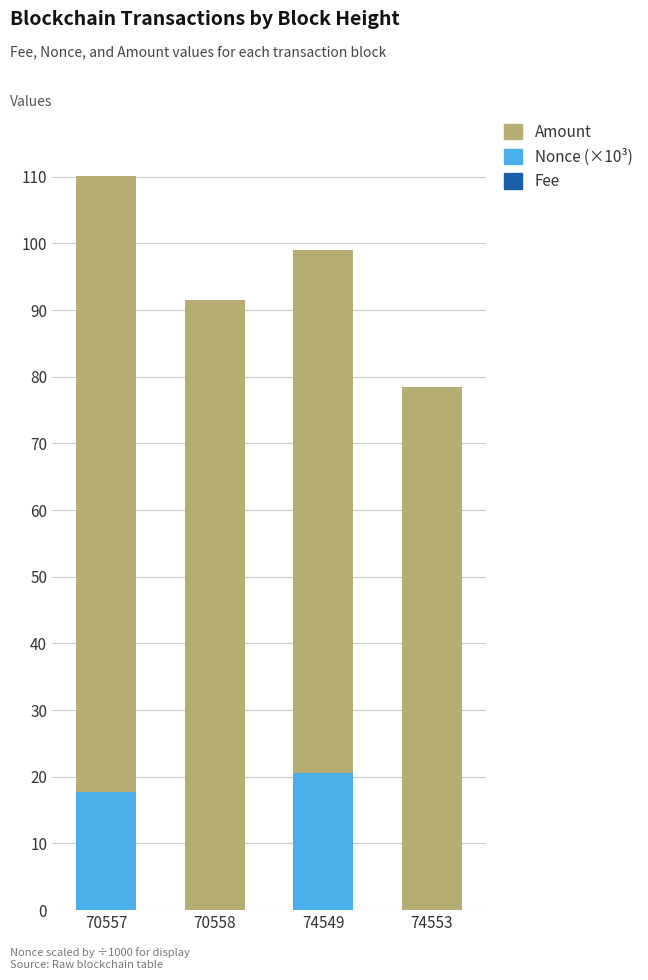

At which category is the sum across all series the highest?

70557